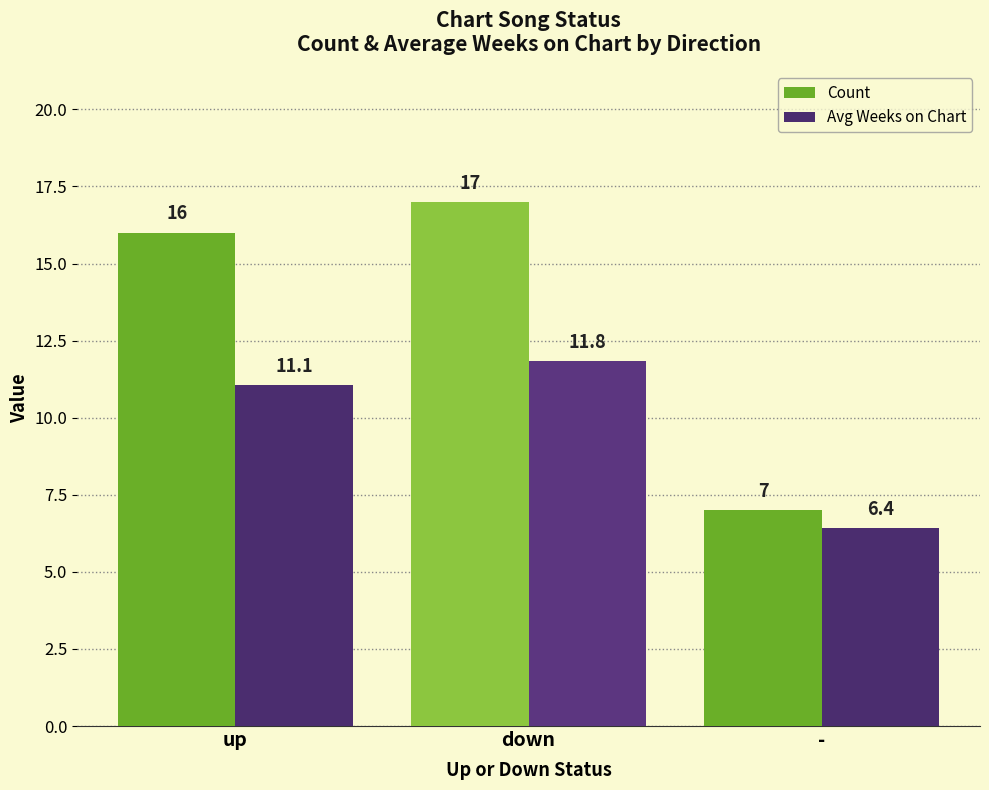

Read the Avg Weeks on Chart value at up.

11.1